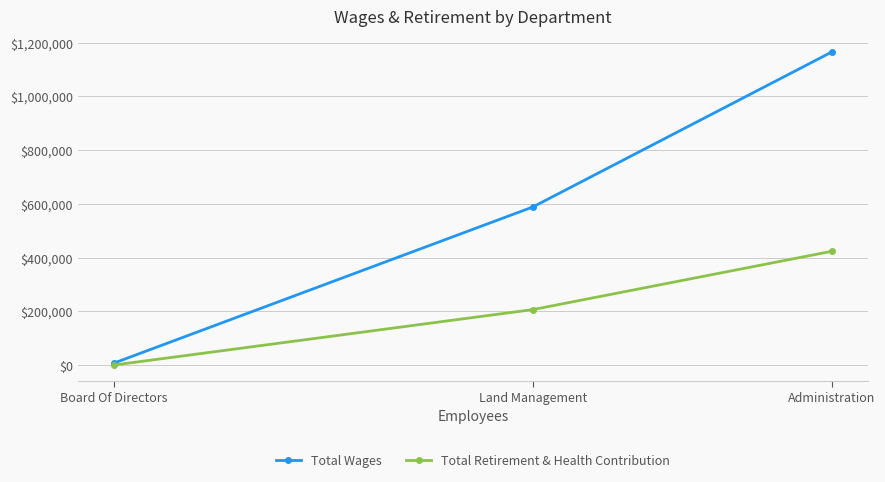

At which label does Total Wages reach its minimum?

Board Of Directors